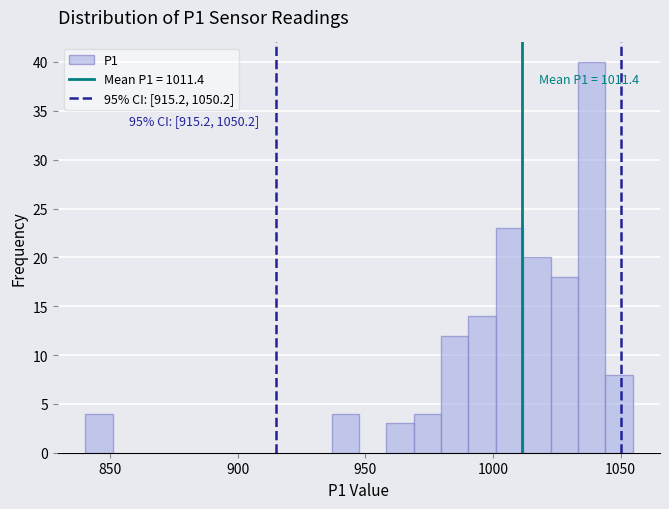

Read against the x-axis, roughly where is the centre of the tallest bar?

1040